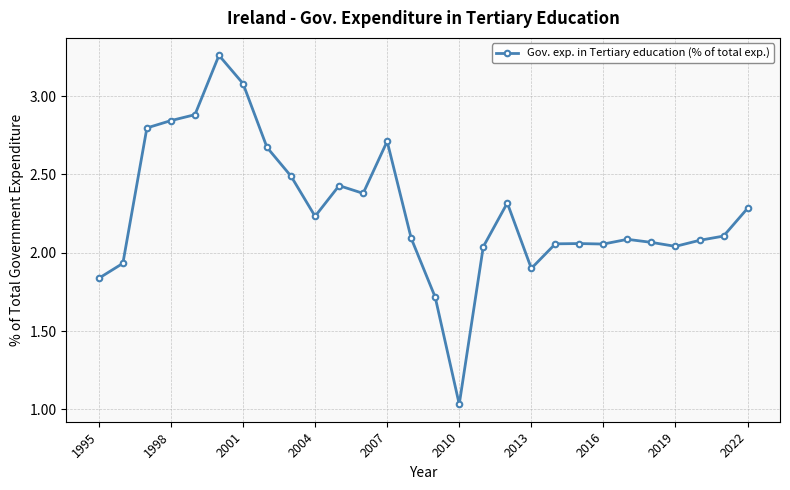

What is the value of the 28th point from the left?

2.3